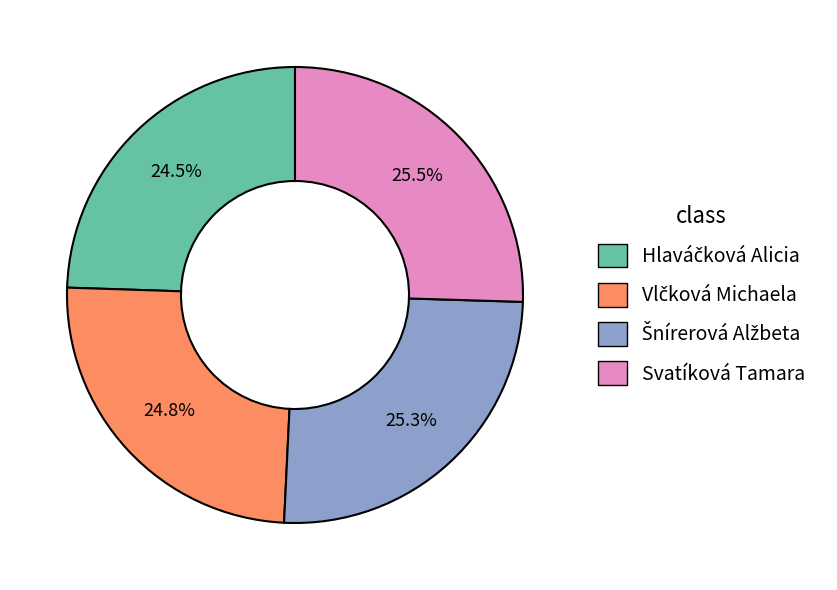

Is Svatíková Tamara the majority of the pie?

No